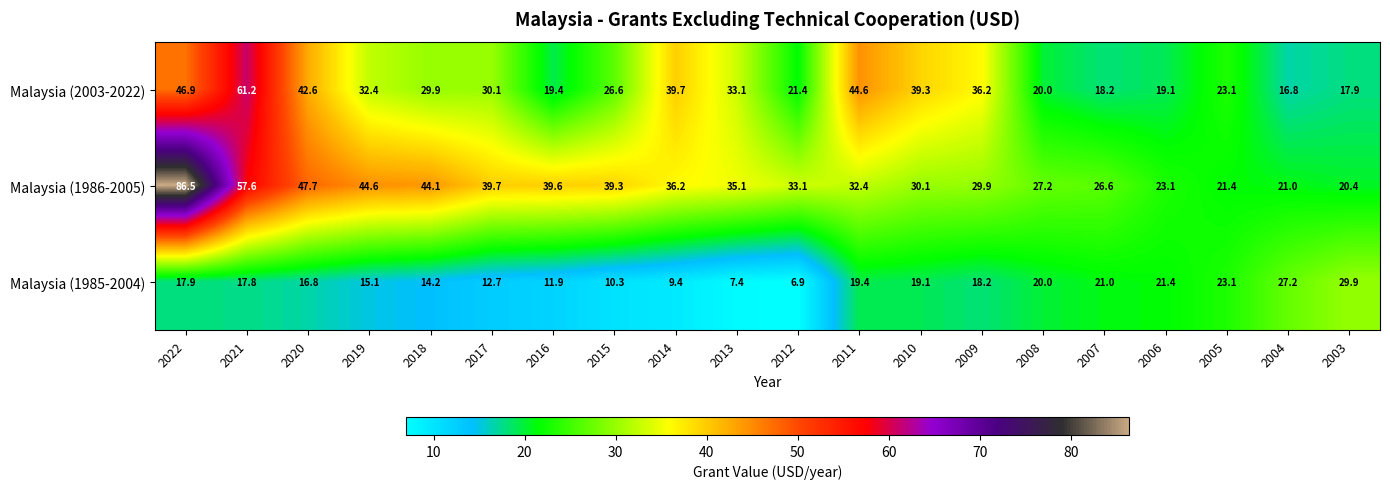

Is the value of Malaysia (1985-2004) at 2005 greater than the value of Malaysia (2003-2022) at 2017?

No